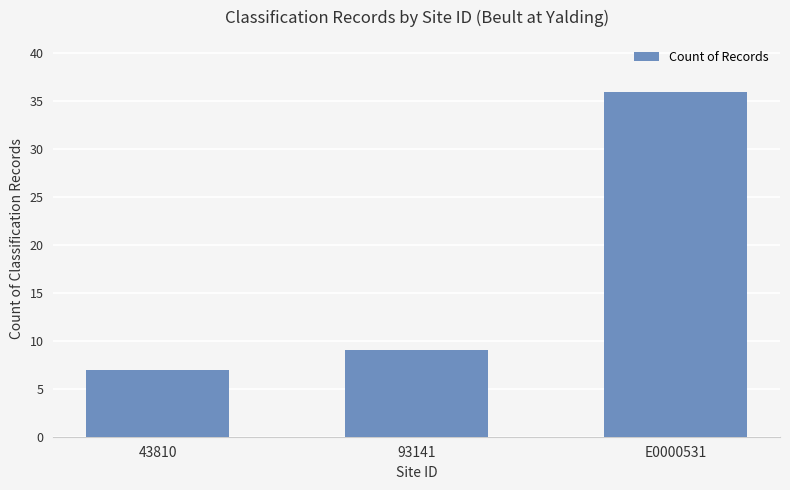

Count the number of data series in this chart.

1